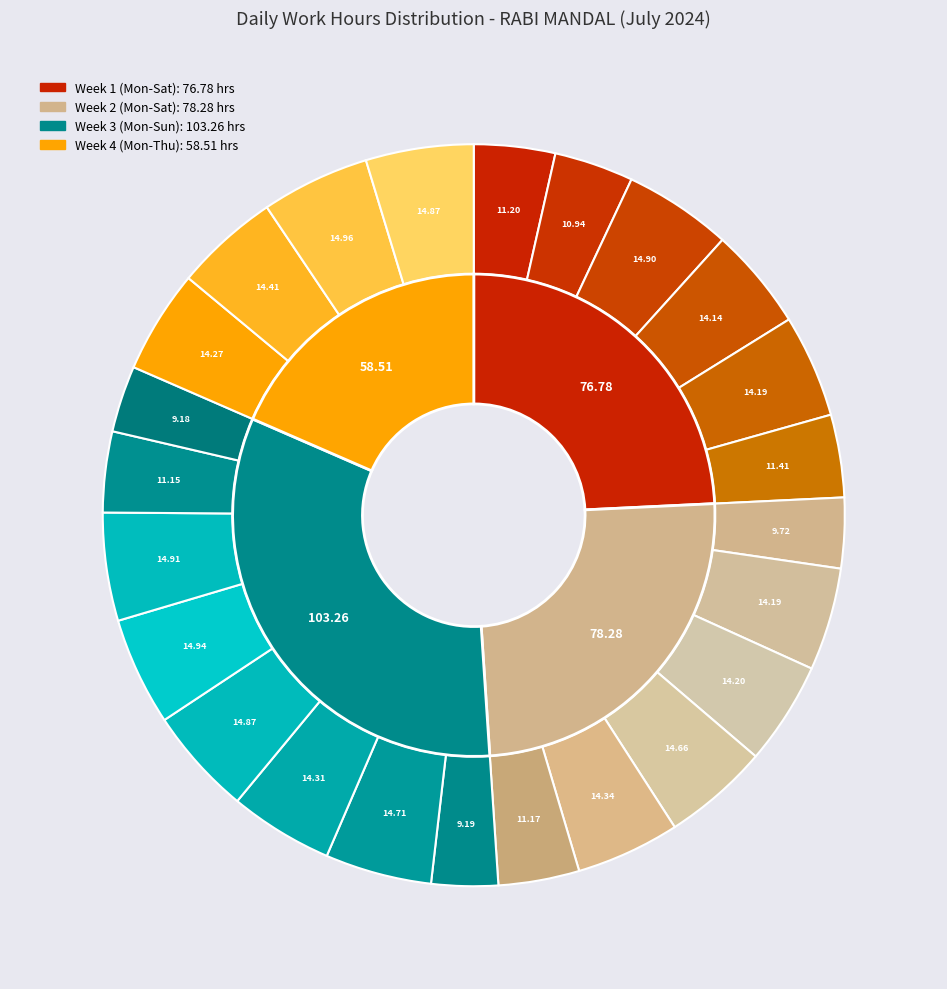

Which category has the smallest portion of the pie?

Day 21